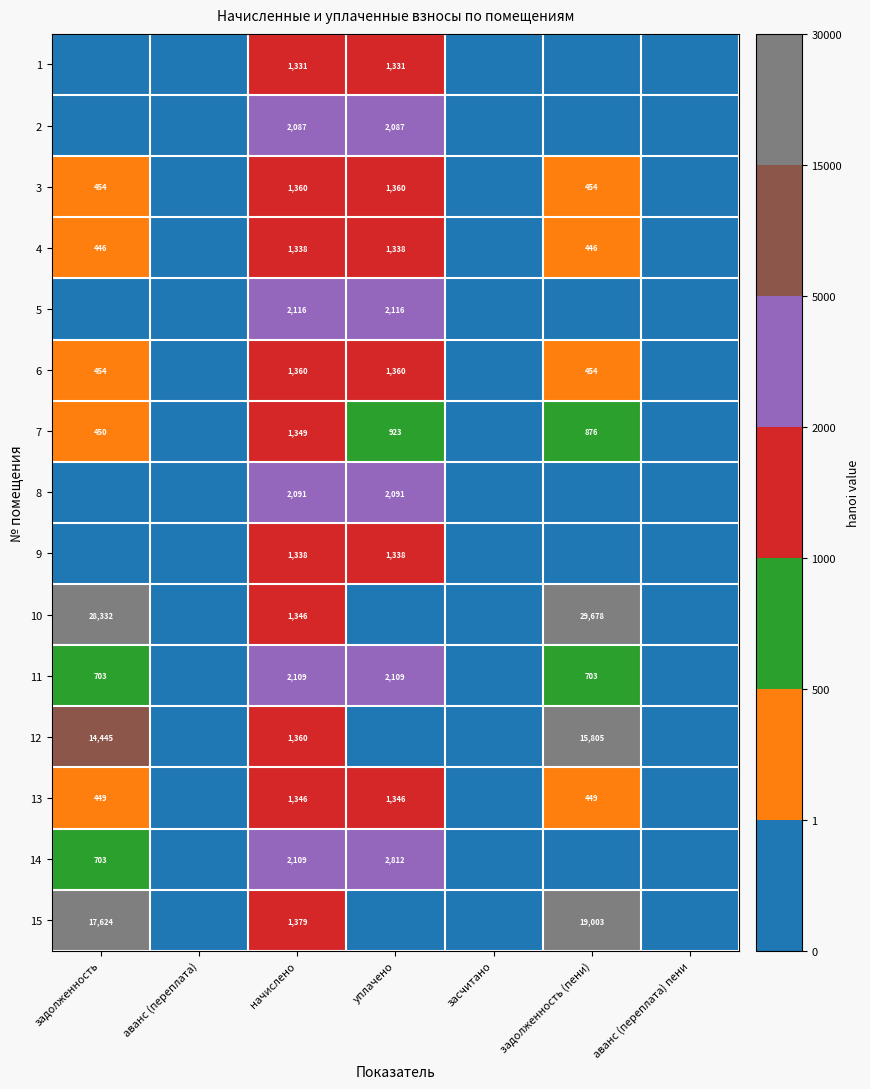

The 4 series shows 446 at задолженность. True or false?

True